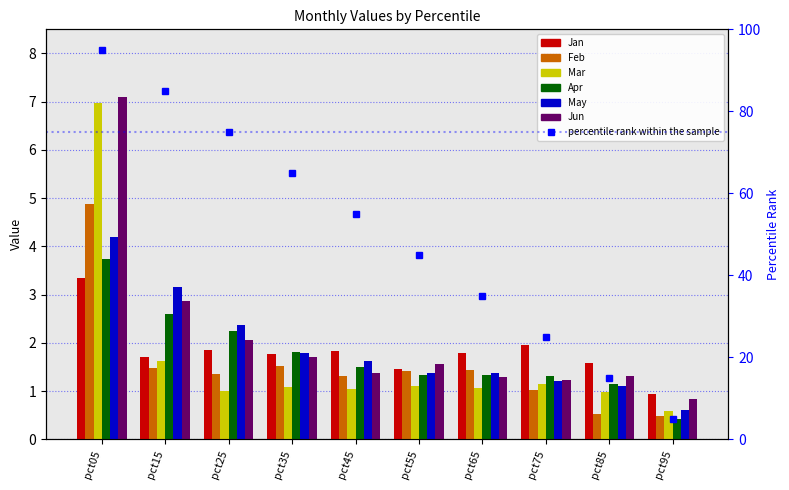

What is the sum of the May values at pct85 and pct25?

3.5